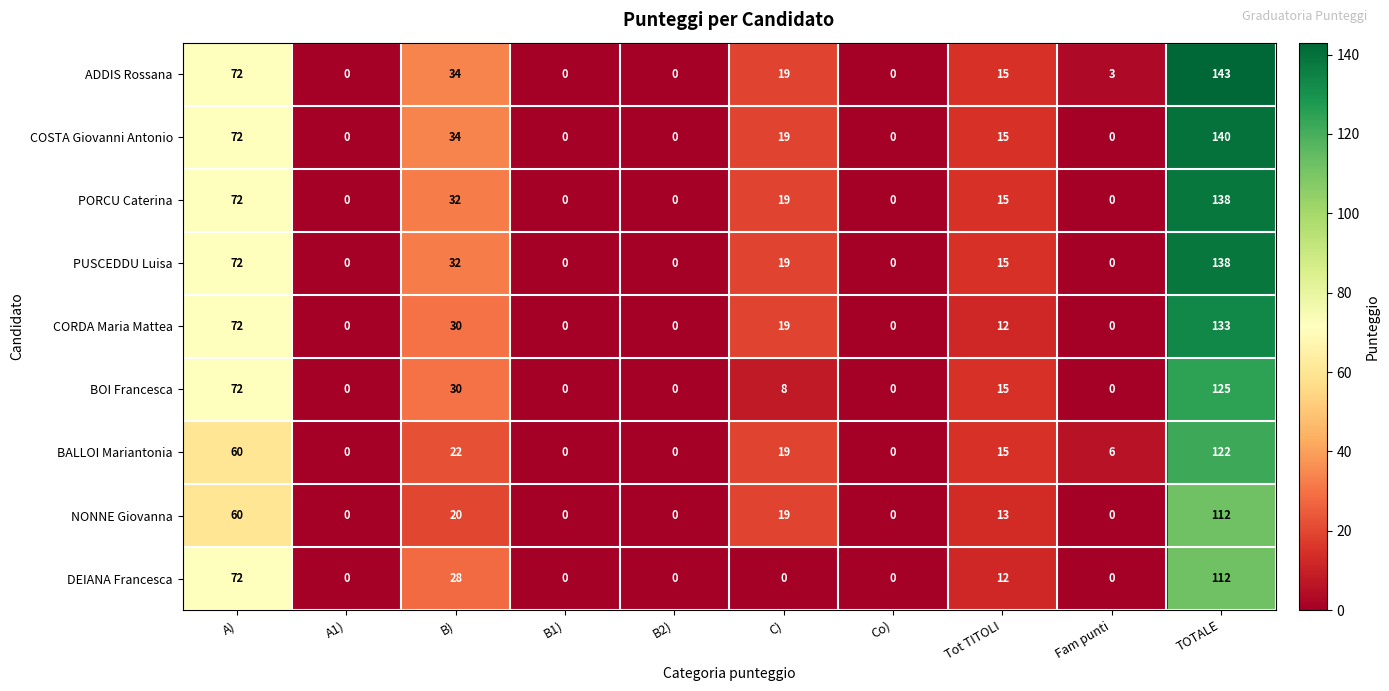

Which series has the widest spread of values?

ADDIS Rossana